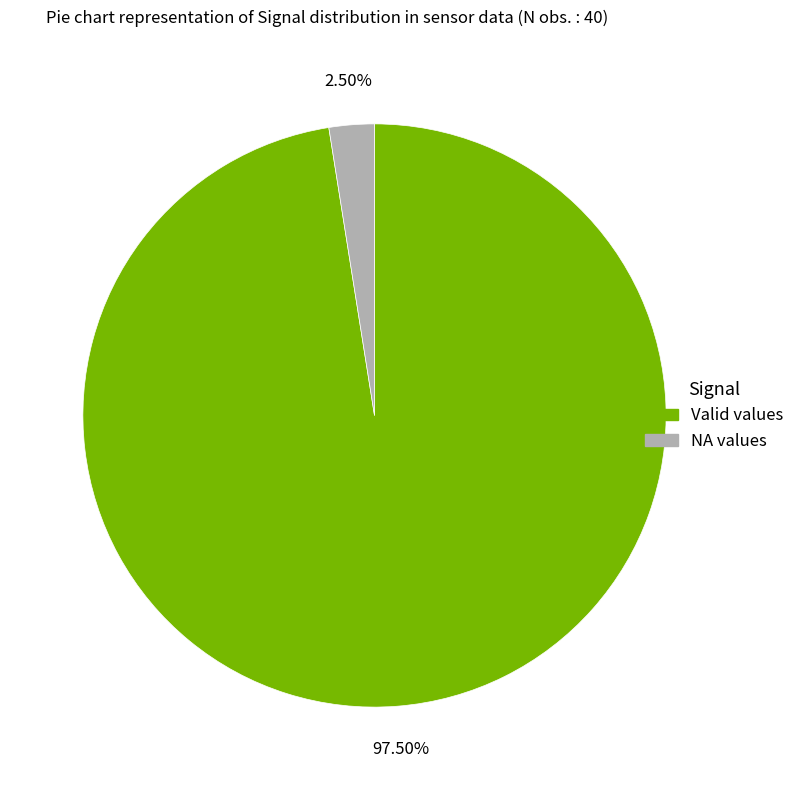

Does any single category account for the majority?

Yes